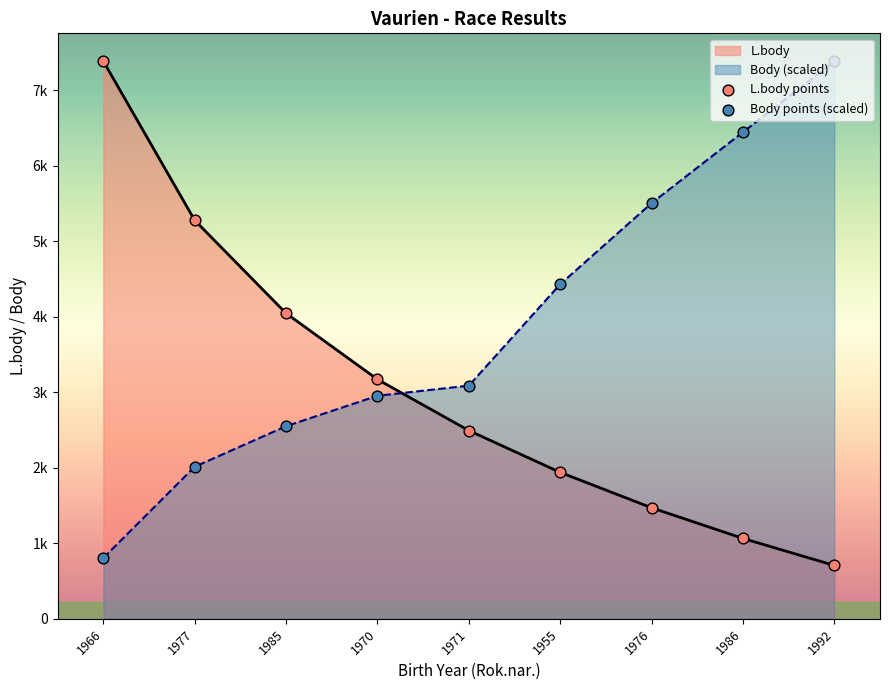

At how many categories does at least one series exceed 1955?

9